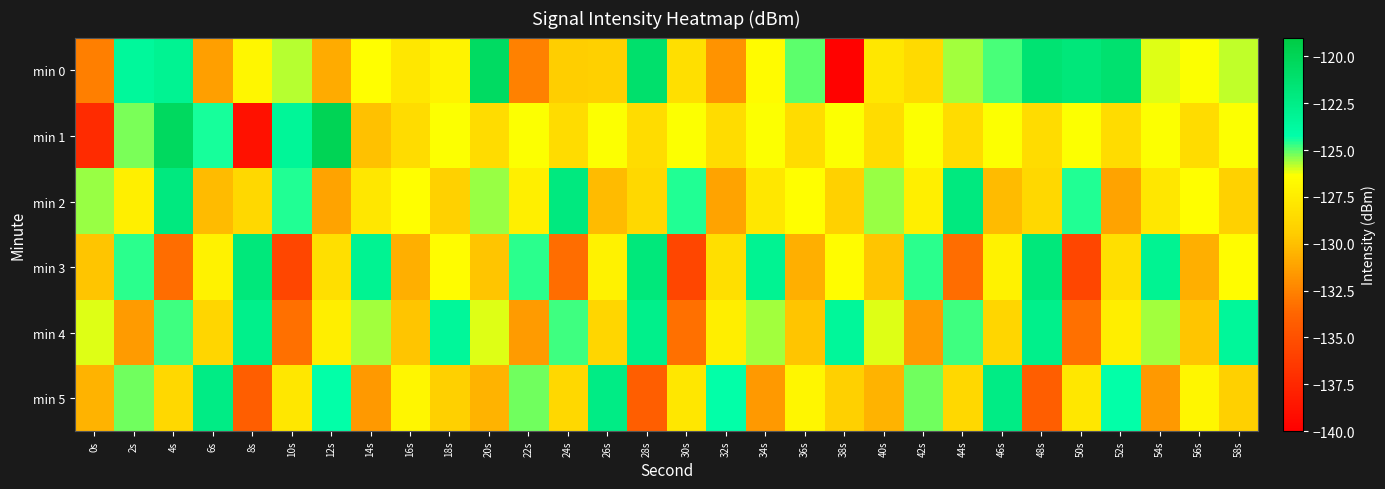

At how many categories does at least one series exceed -130?

30